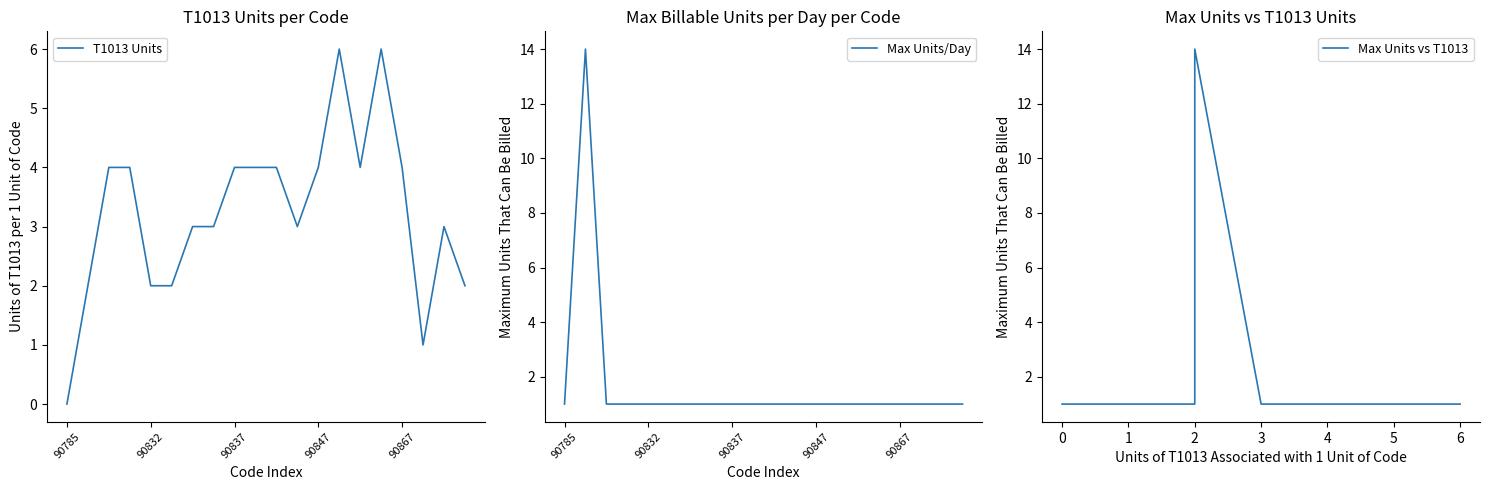

Is this an area chart (filled region under the line)?

No